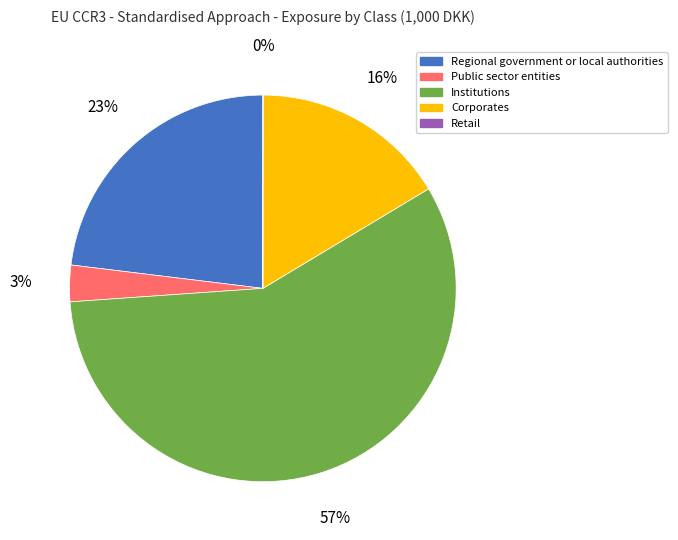

What percentage is the Public sector entities slice, to the nearest percent?

3%